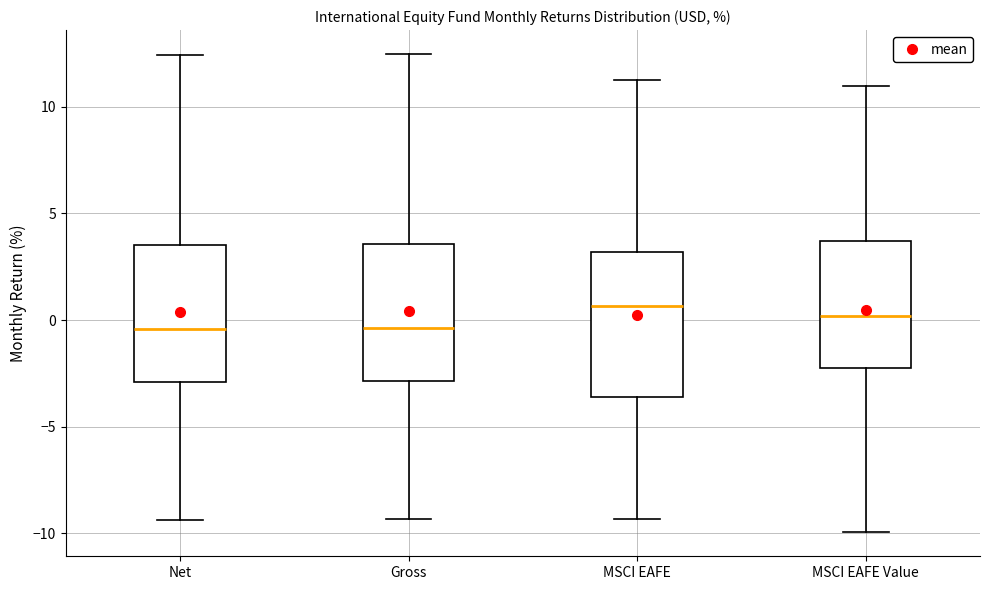

Where is the upper edge of the box for MSCI EAFE Value on the y-axis? The values are not printed on the chart, so give them approximately, as read against the axis.

3.5